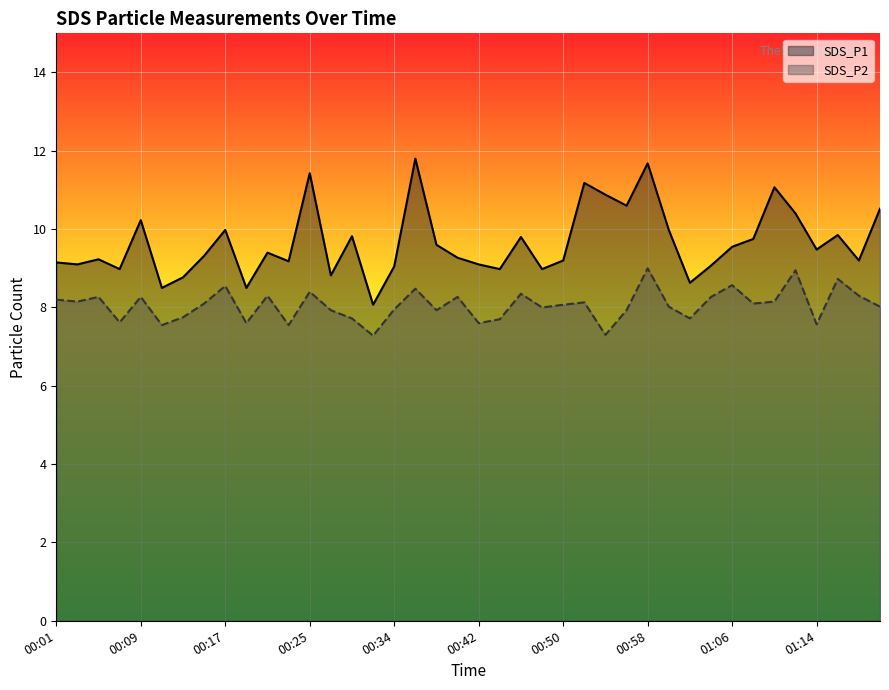

Is it true that SDS_P2 equals 8.2 at 01:10?

True